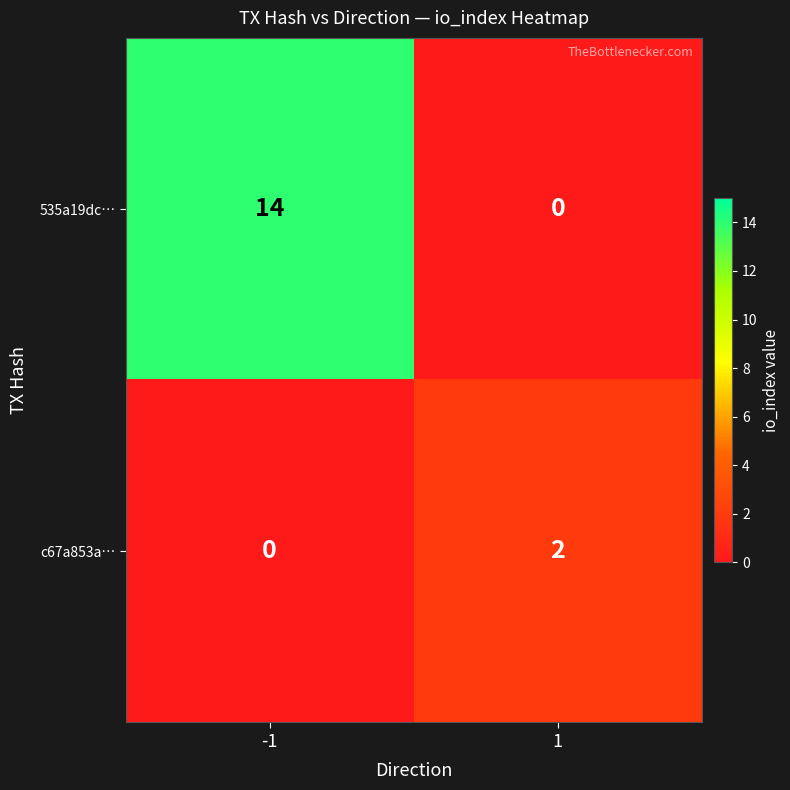

The value of c67a853a… at -1 is 0. True or false?

True